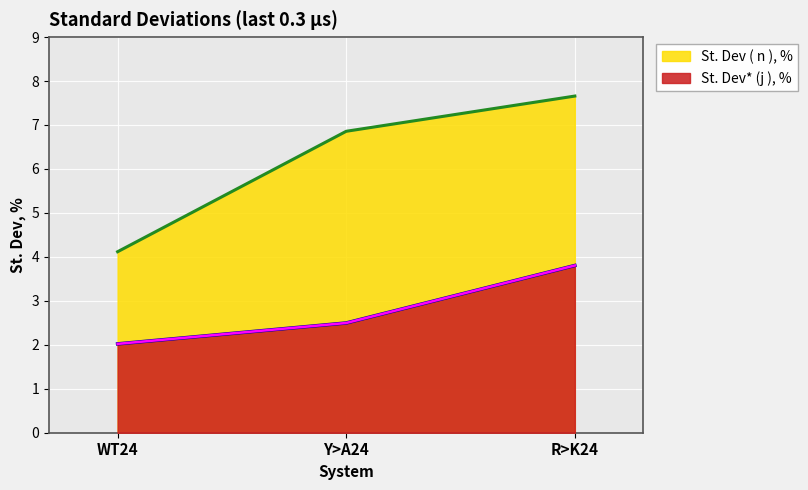

What are all the series names shown in the legend?

St. Dev ( n ), %, St. Dev* (j ), %